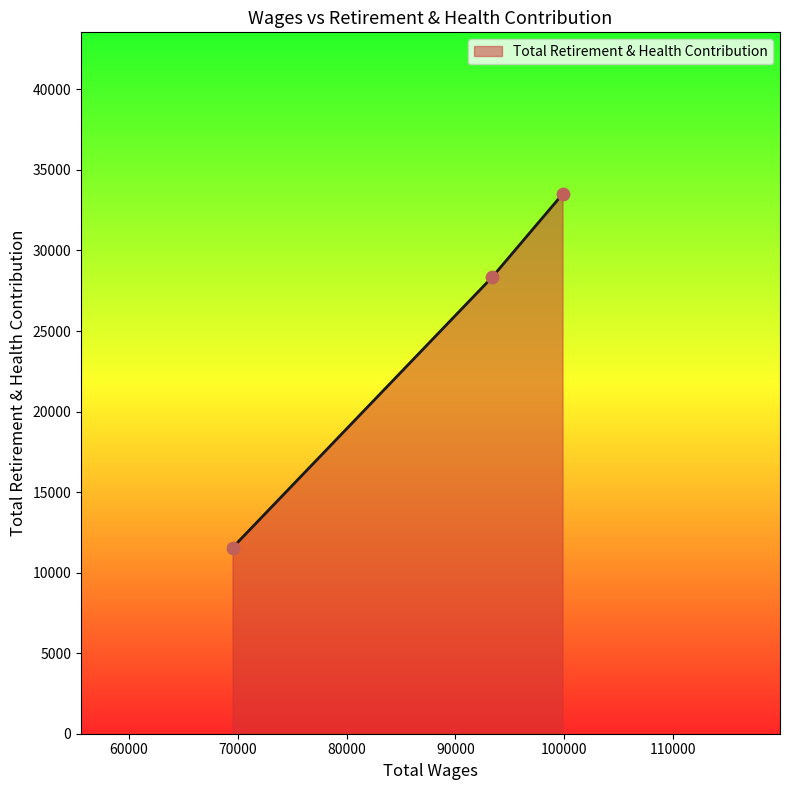

Between 99830.0 and 69535.0, which is larger?

99830.0